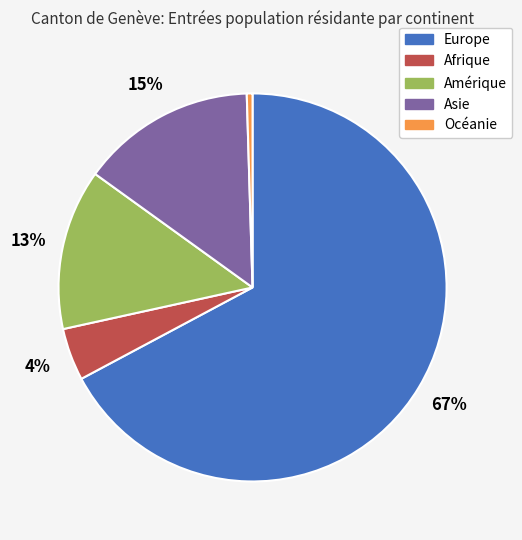

What percentage is the Asie slice, to the nearest percent?

15%